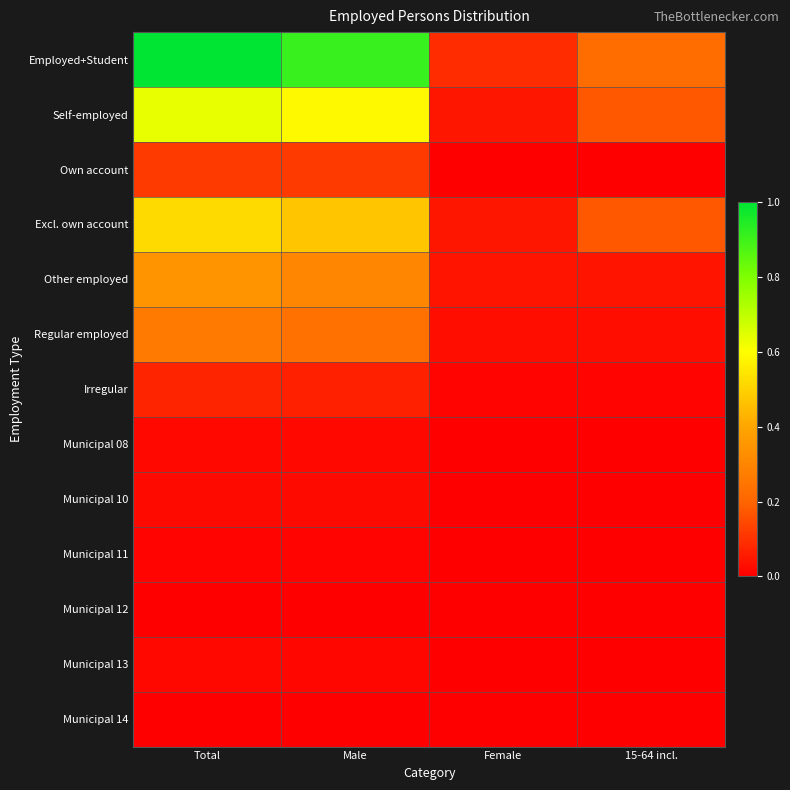

List the series in order of their peak value, highest first.

Employed+Student, Self-employed, Excl. own account, Other employed, Regular employed, Own account, Irregular, Municipal 10, Municipal 08, Municipal 13, Municipal 11, Municipal 14, Municipal 12